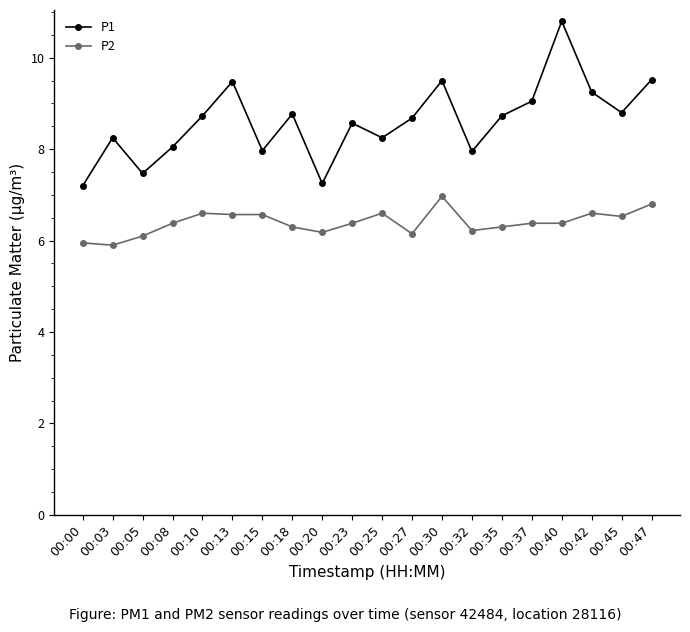

What are all the series names shown in the legend?

P1, P2